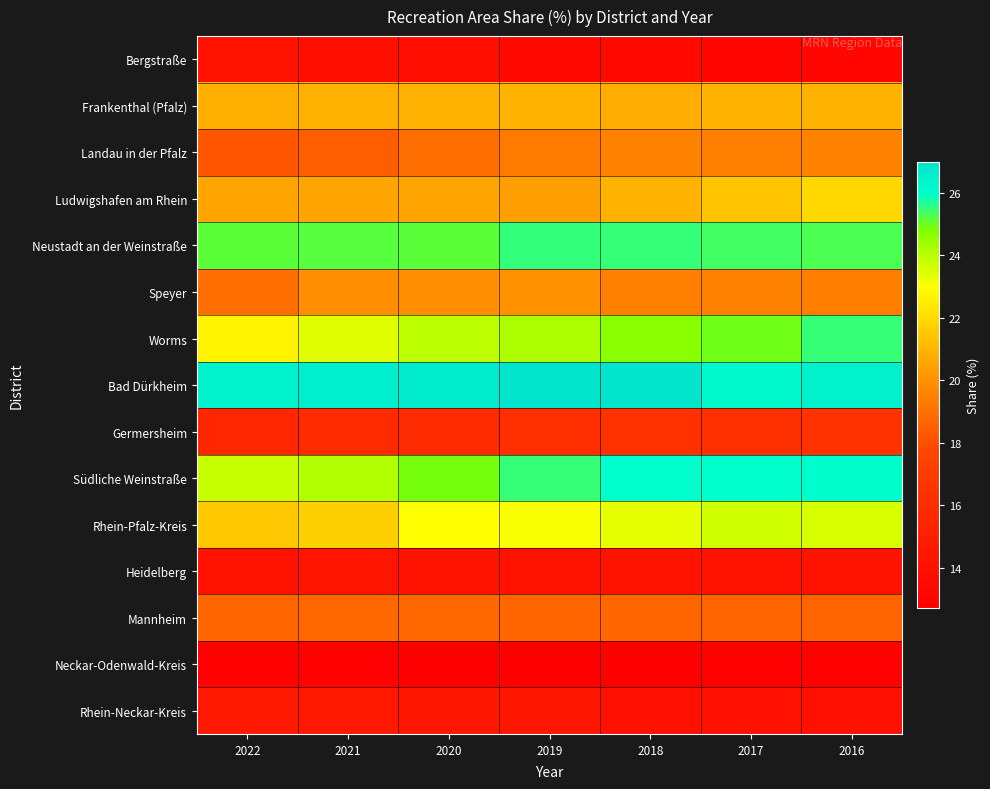

What is the smallest value displayed?

12.7